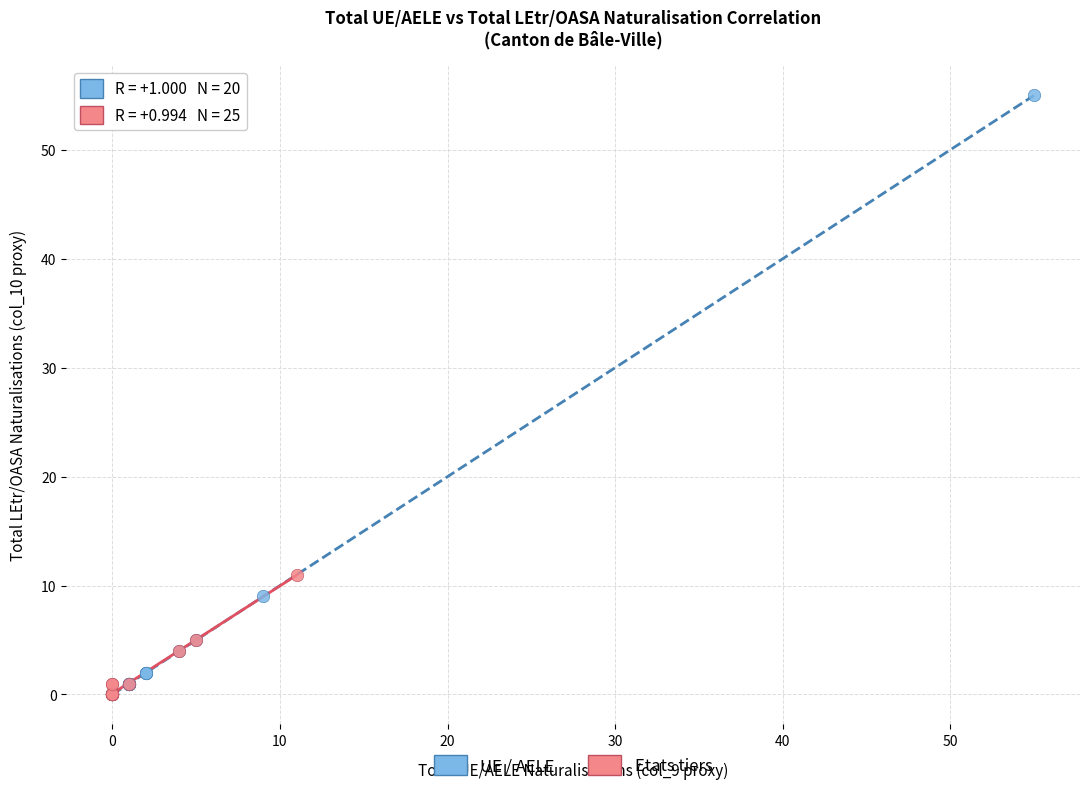

Which series contains the highest Y value?

UE / AELE